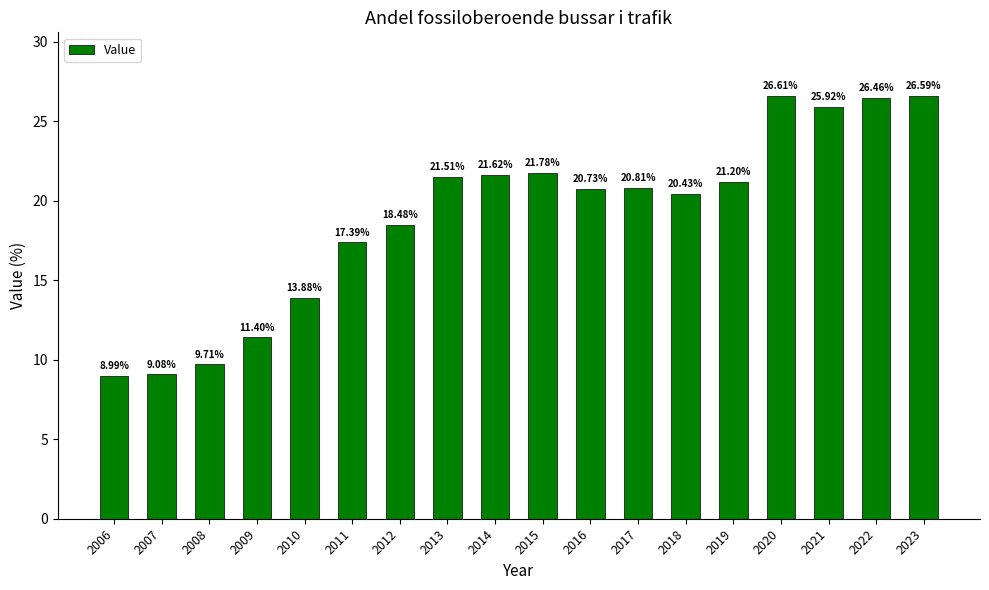

Which label corresponds to the largest value in the chart?

2020